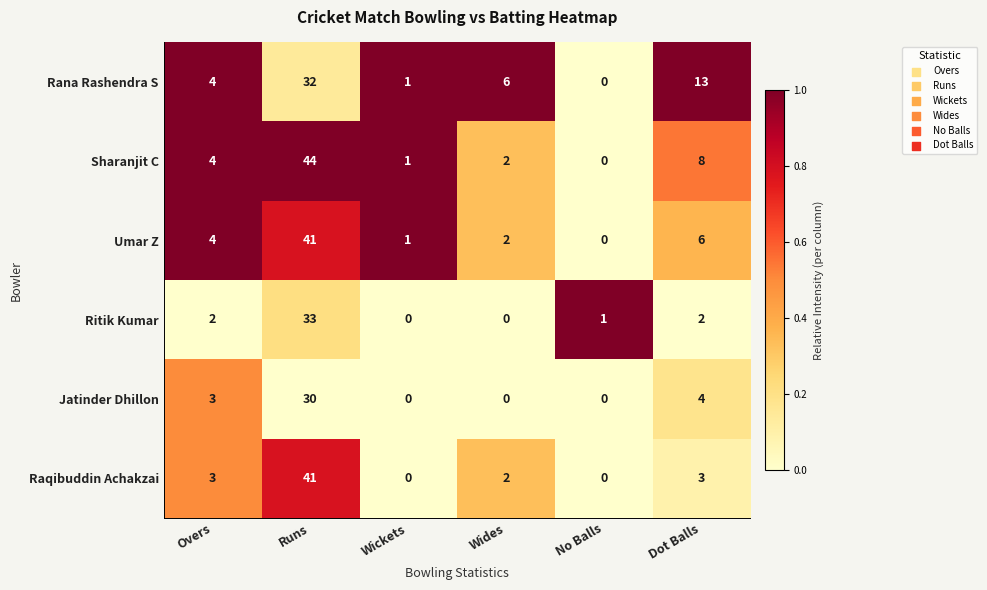

The Rana Rashendra S series shows 4 at Overs. True or false?

True